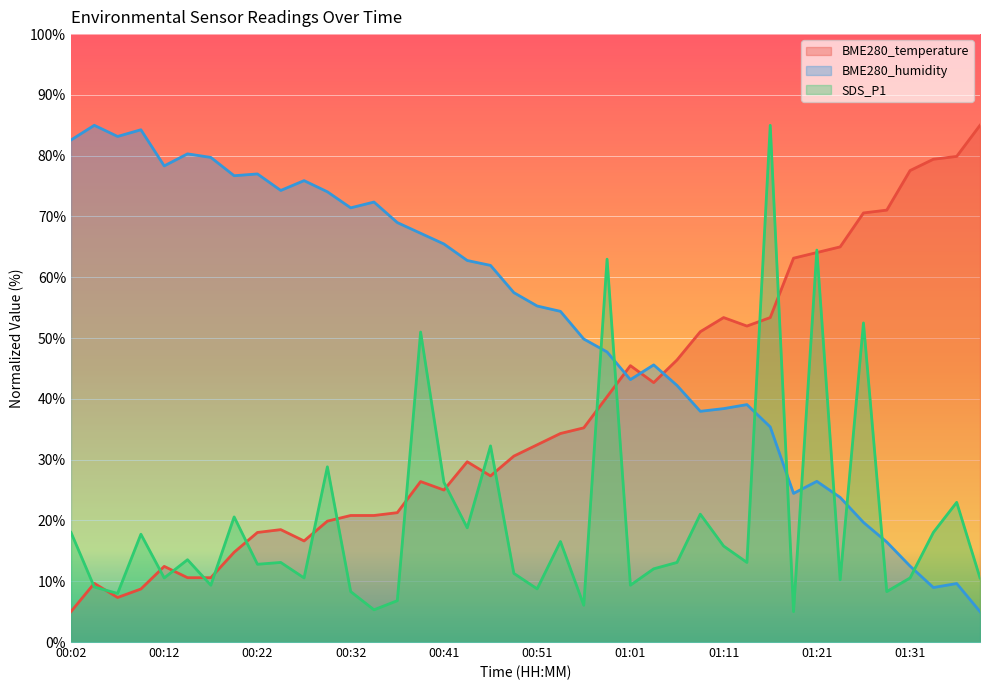

Count the number of data series in this chart.

3